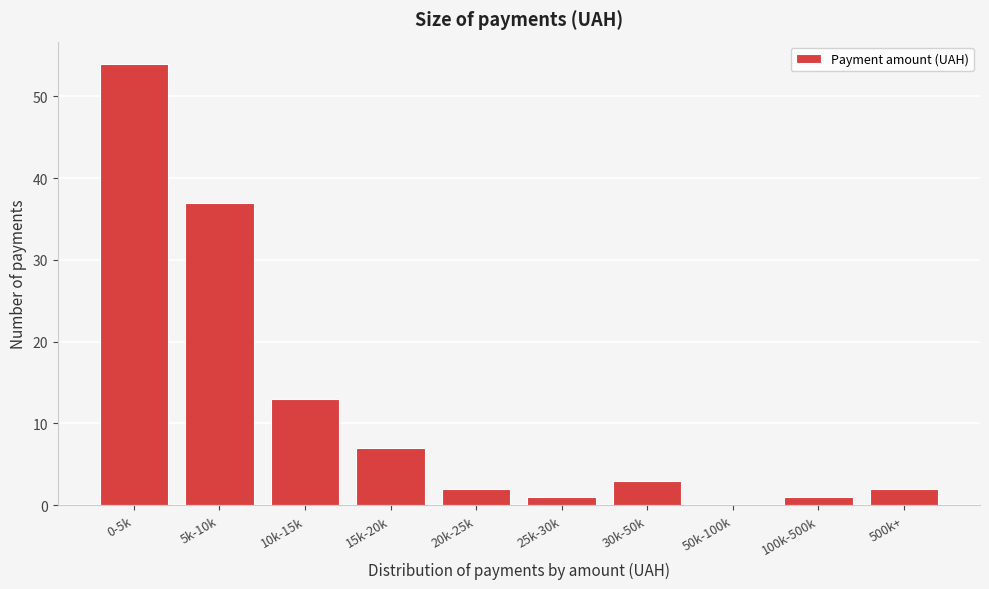

What is the maximum value shown in the chart?

54